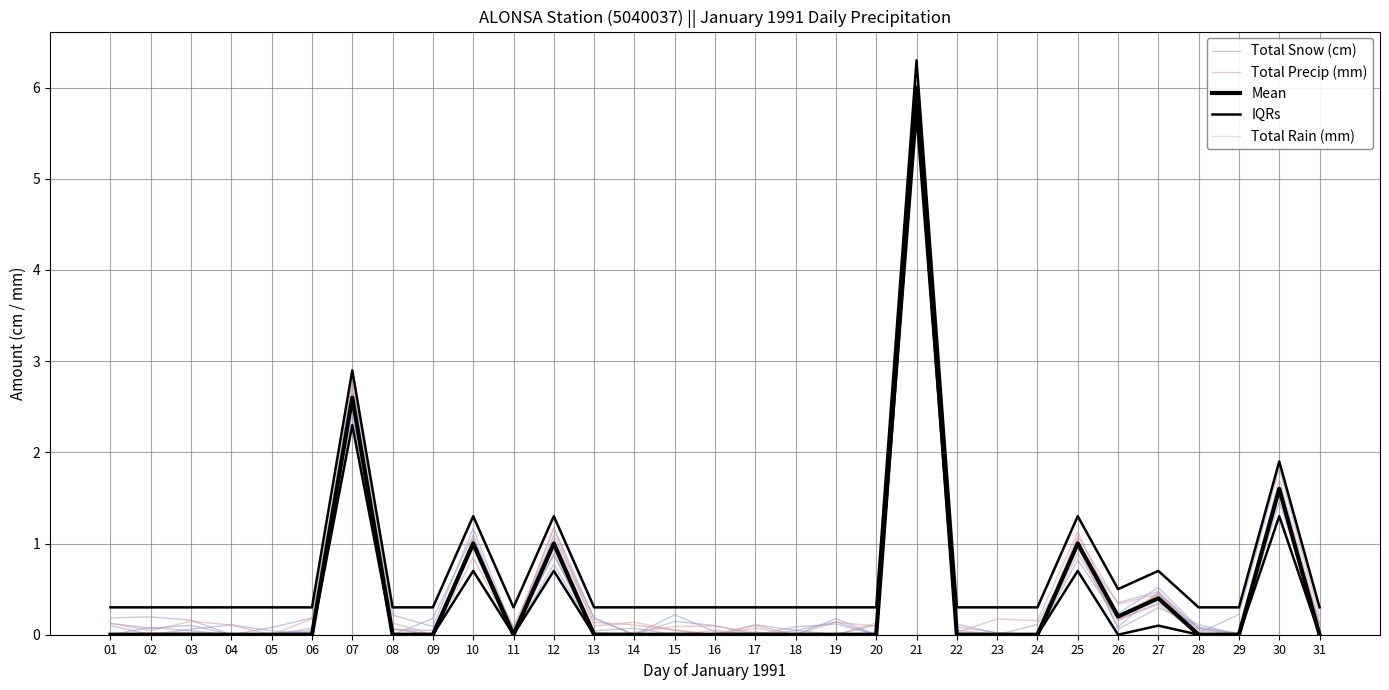

In Total Precip (mm), how many points are lower than both neighbors (excluding endpoints)?

3